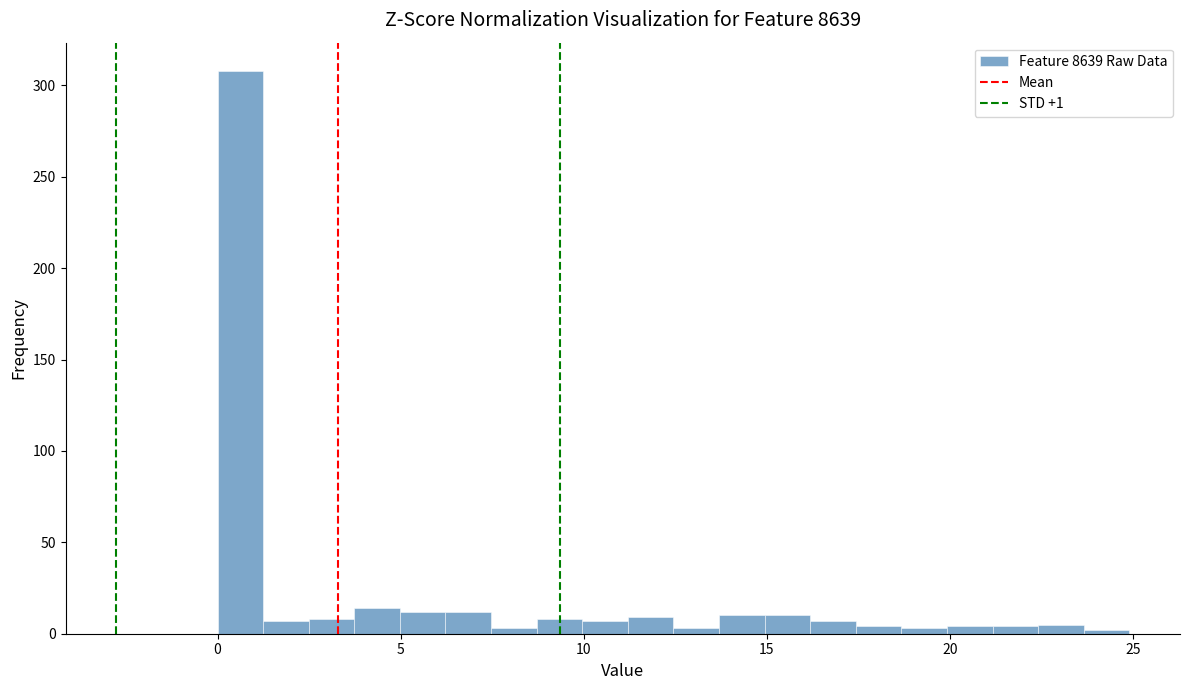

Around what value on the x-axis is the tallest bar? Give the approximate position of its centre, as read against the axis.

0.5